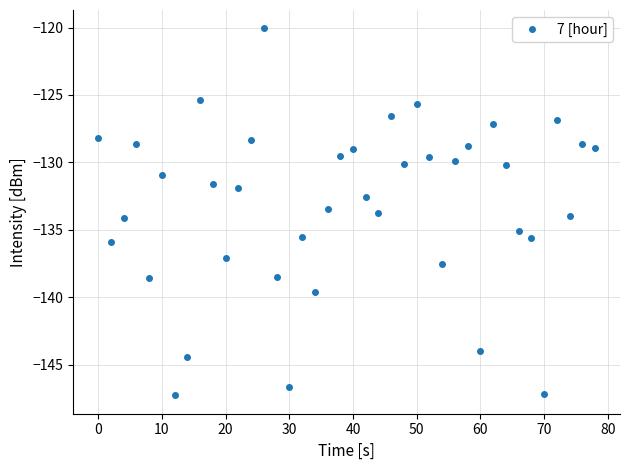

How many interior local valleys (lower than both neighbors) does the data have?

12